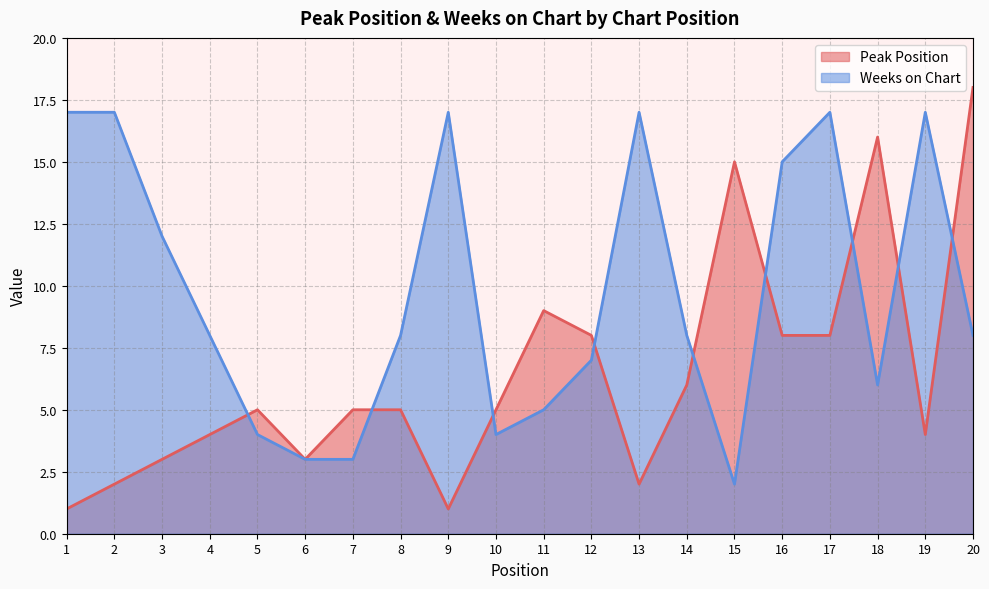

True or false: Weeks on Chart has a value of 6 at 18.

True